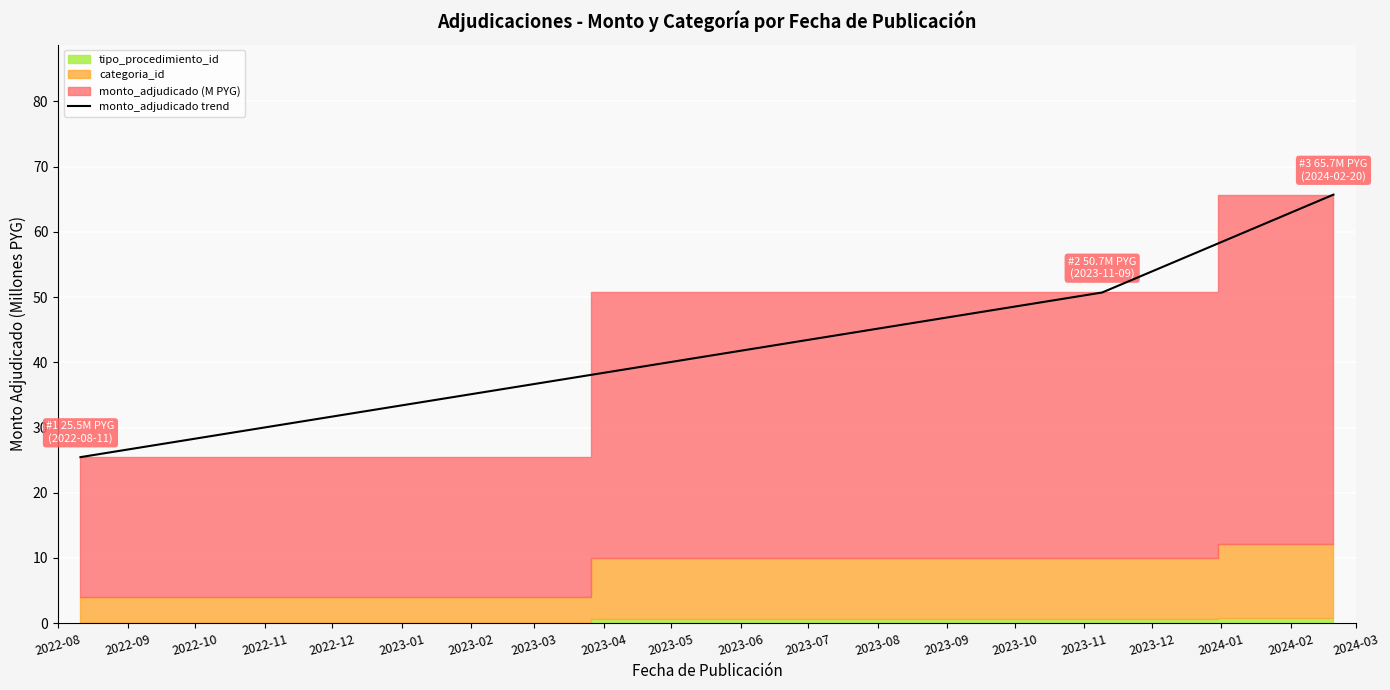

What is the minimum value for monto_adjudicado trend?

25.5